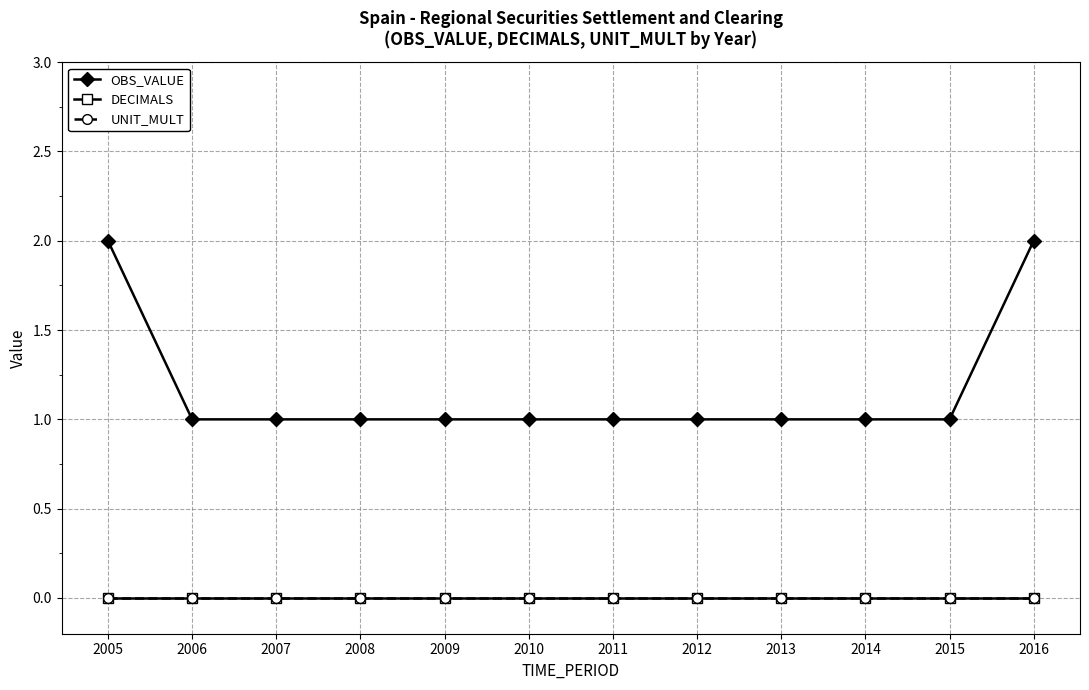

Does the chart have visible grid lines?

Yes